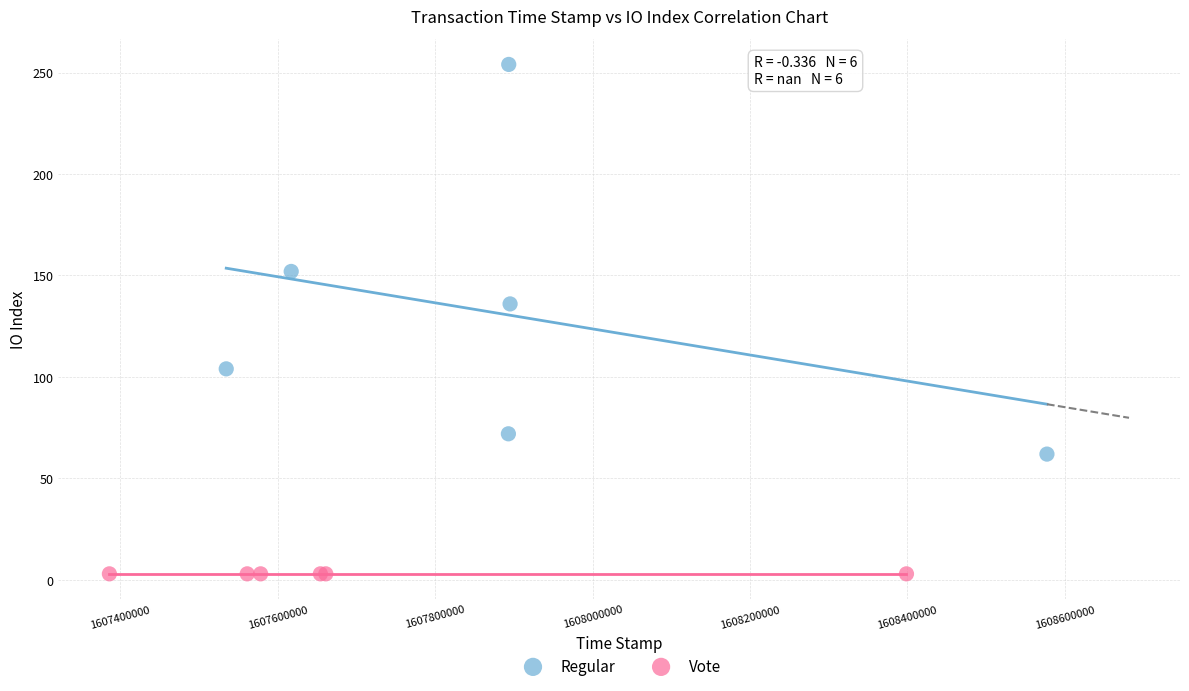

Which series contains the lowest Y value?

Vote